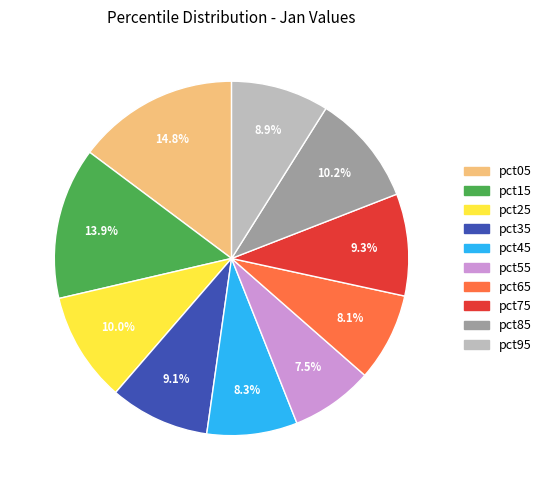

To the nearest percent, what is the difference between the largest and smallest slice percentages?

7%